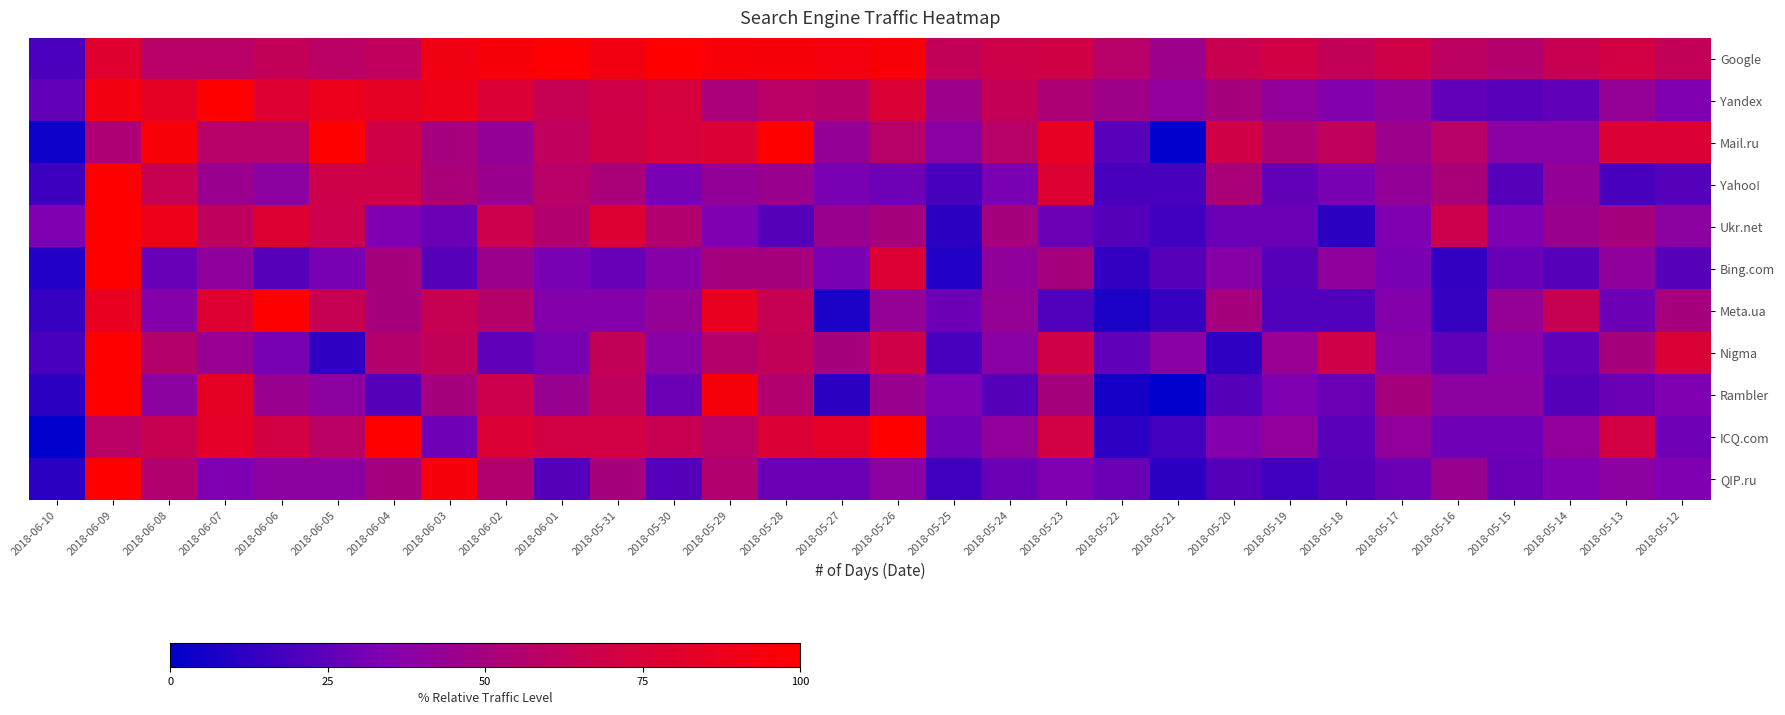

At how many categories does at least one series exceed 20?

30